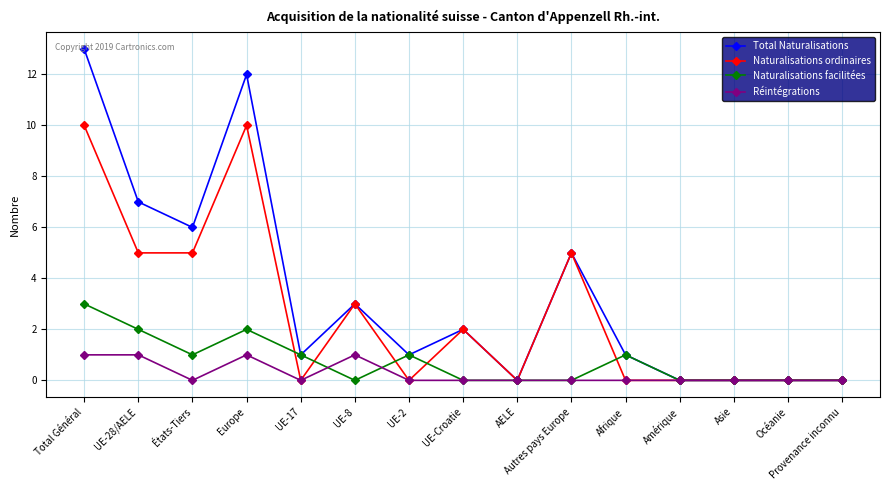

Which series has the largest total across all categories?

Total Naturalisations